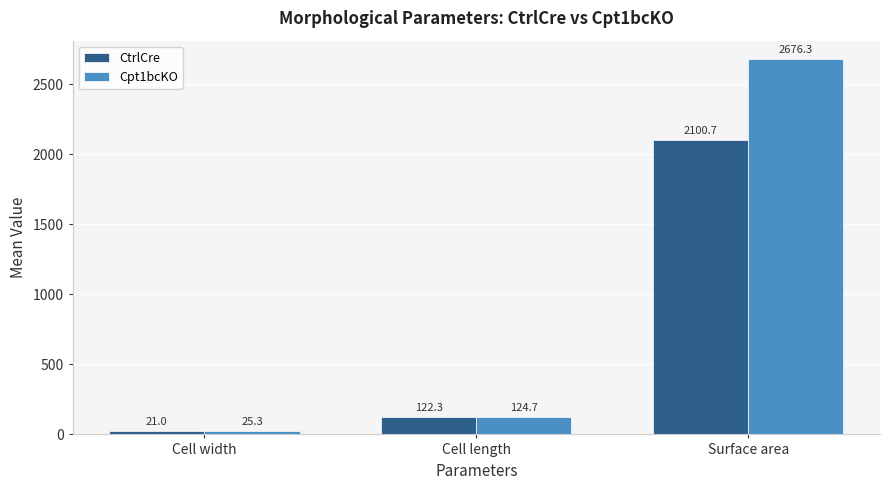

At which label does CtrlCre reach its minimum?

Cell width